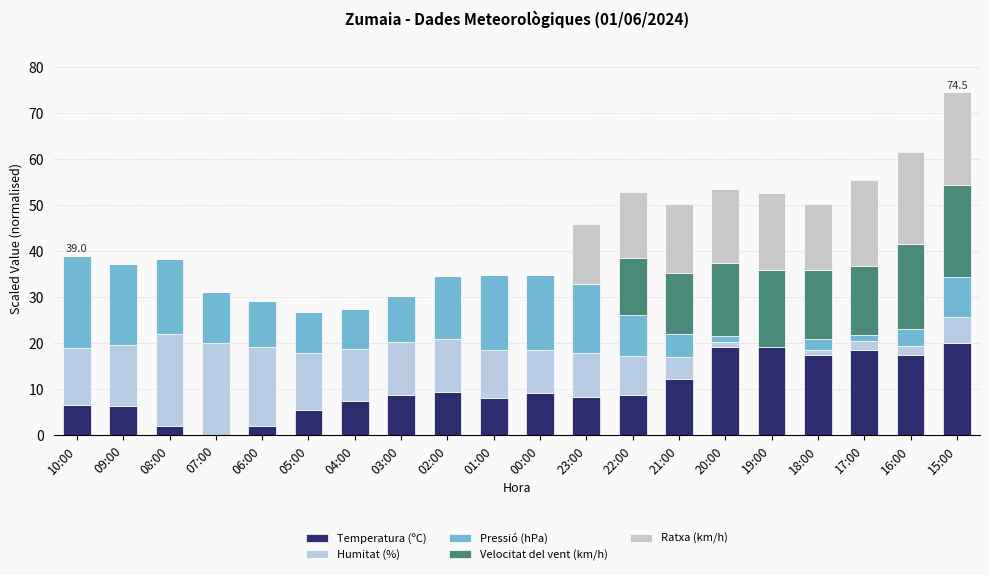

What position from the right is 04:00?

14